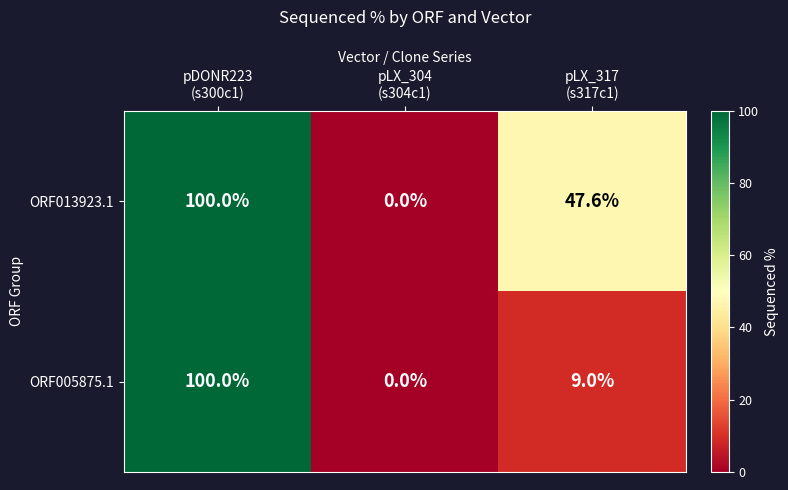

Reading left to right, what are all the values shown in this chart?

ORF013923.1: 100.0	0.0	47.6
ORF005875.1: 100.0	0.0	9.0